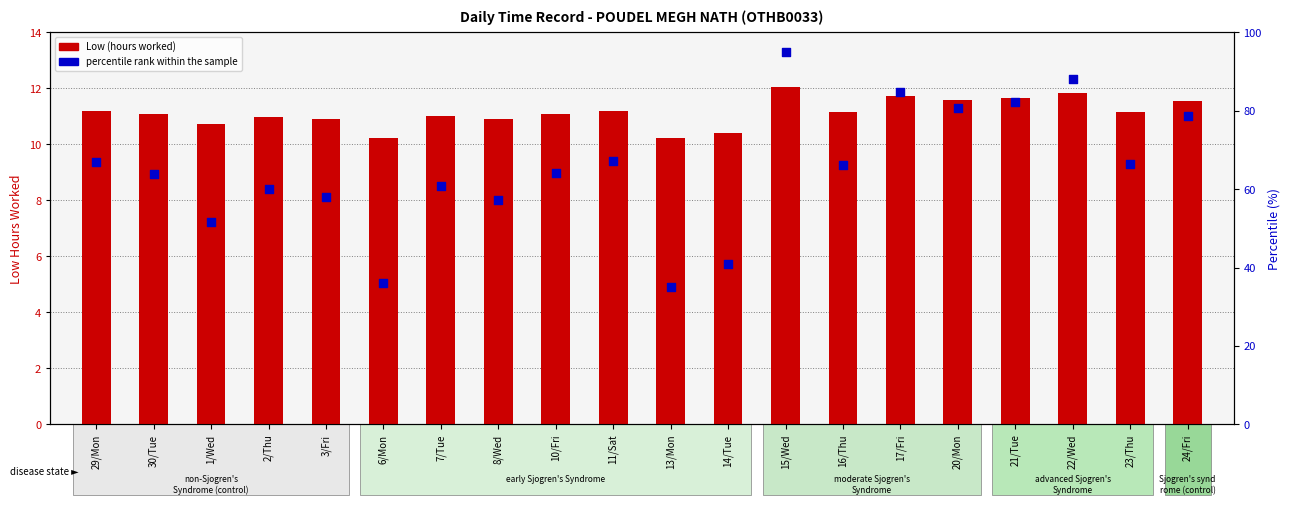

What are all the series names shown in the legend?

Low (hours worked), percentile rank within the sample